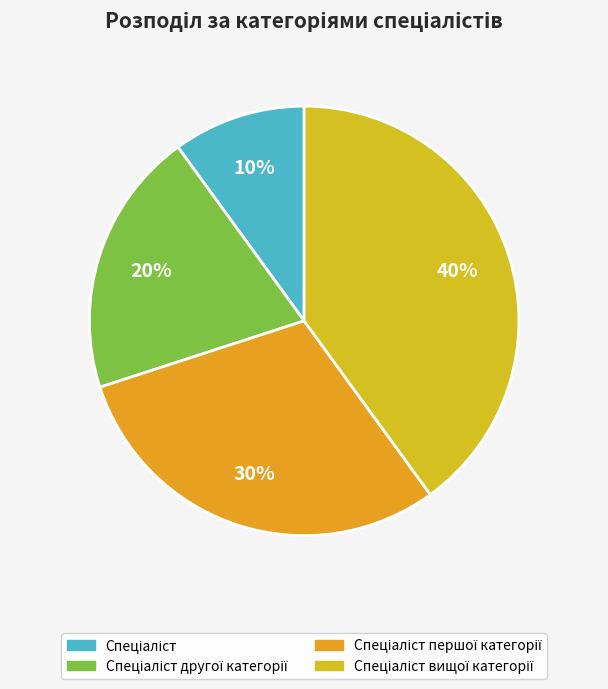

Count the number of slices in the pie.

4